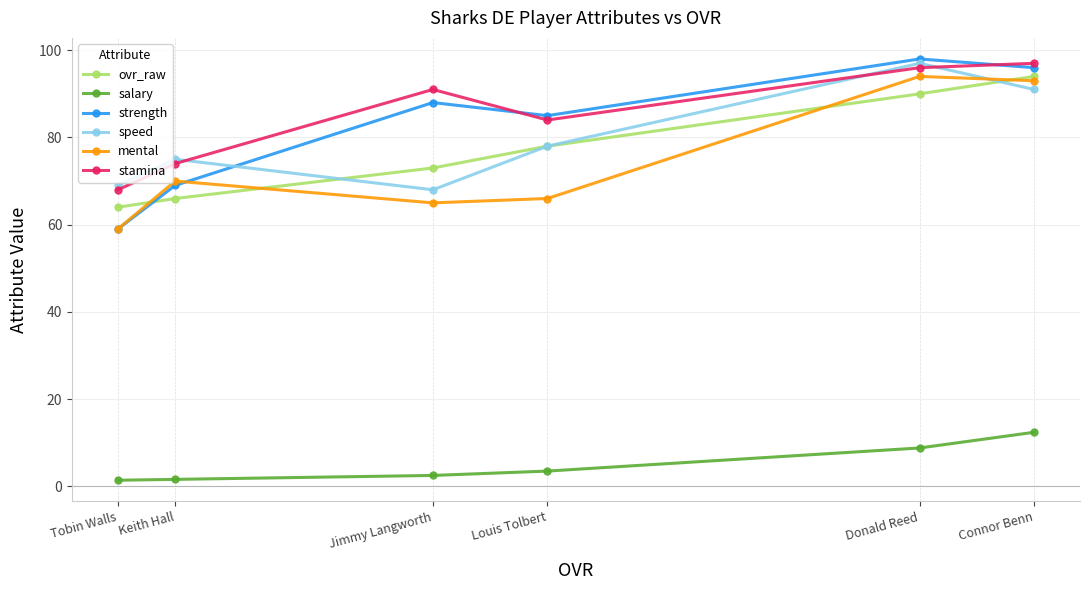

Where is ovr_raw nearest to the value 79?

Louis Tolbert